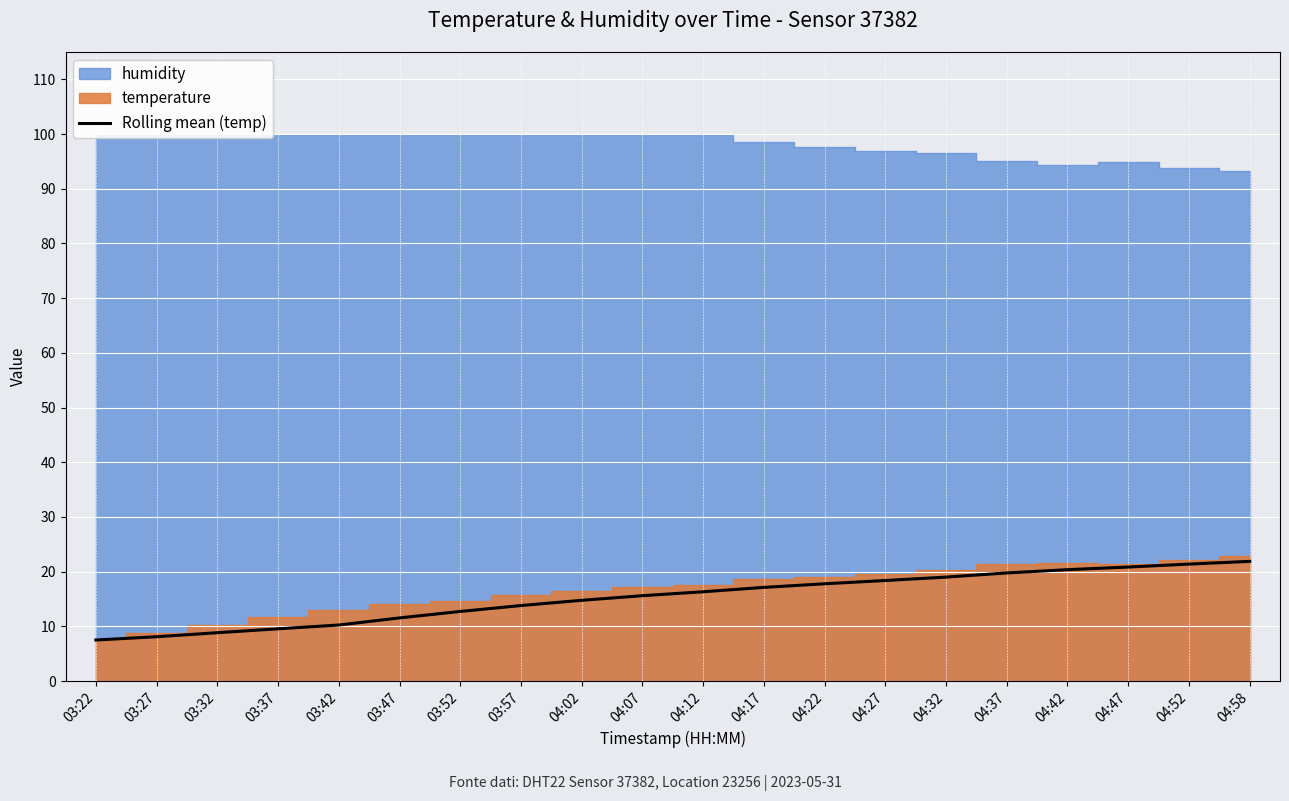

What is the minimum value shown in the chart?

7.5